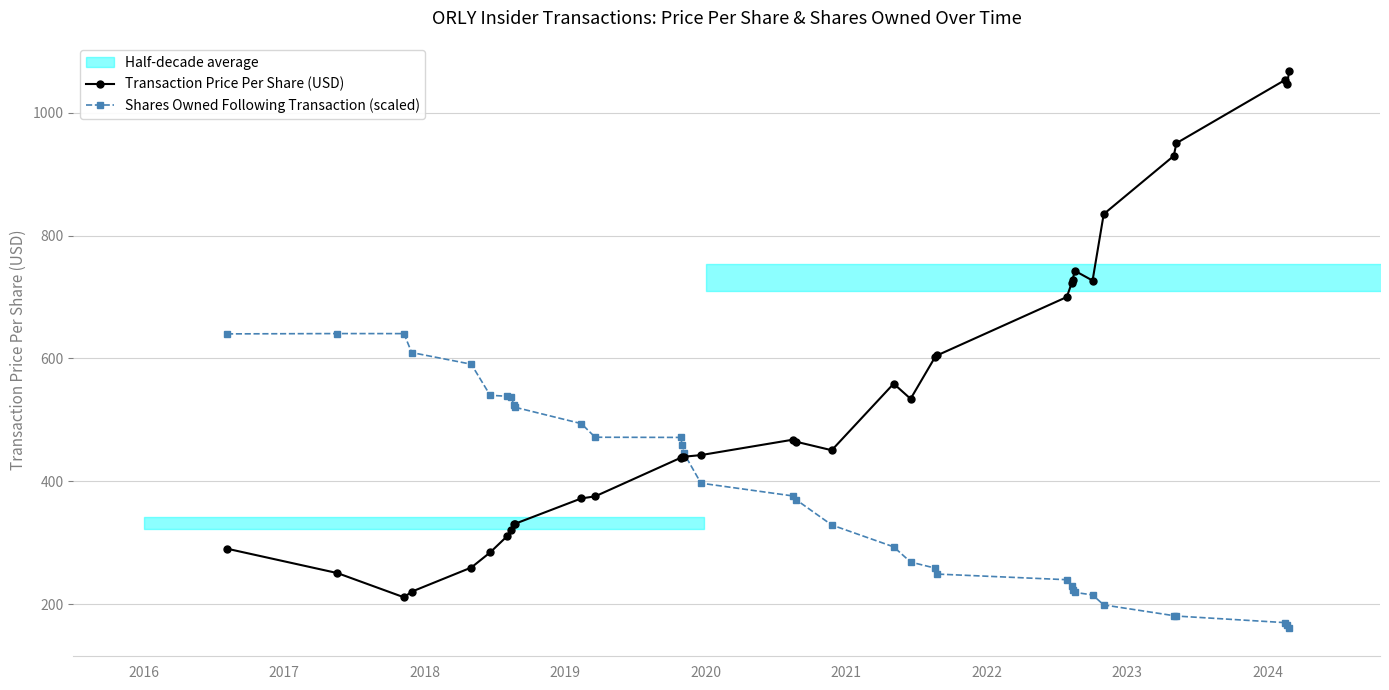

What is the maximum value for Shares Owned Following Transaction (scaled)?

640.5